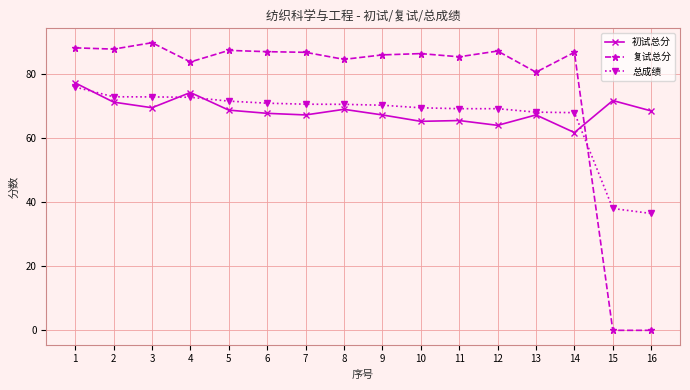

How many data points does each series have?

16